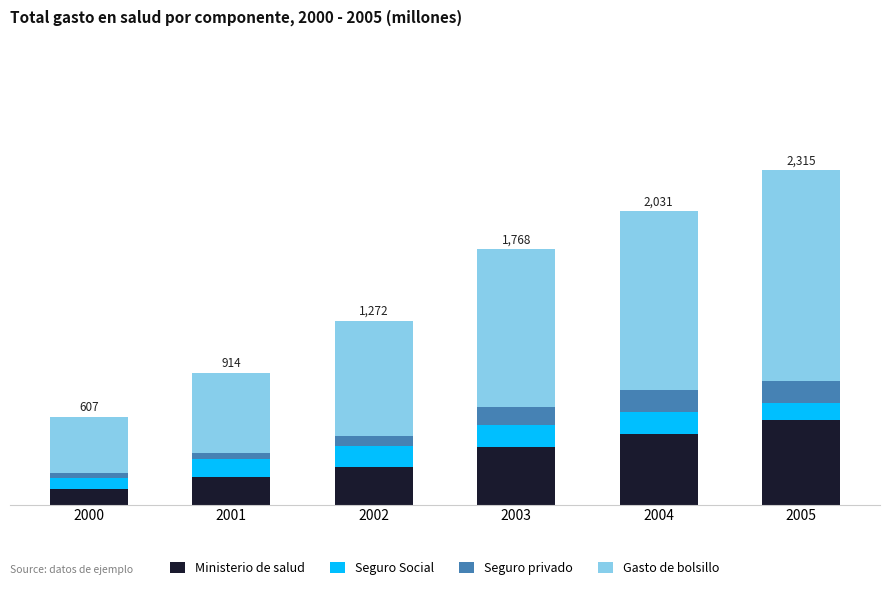

Are the bars horizontal?

No